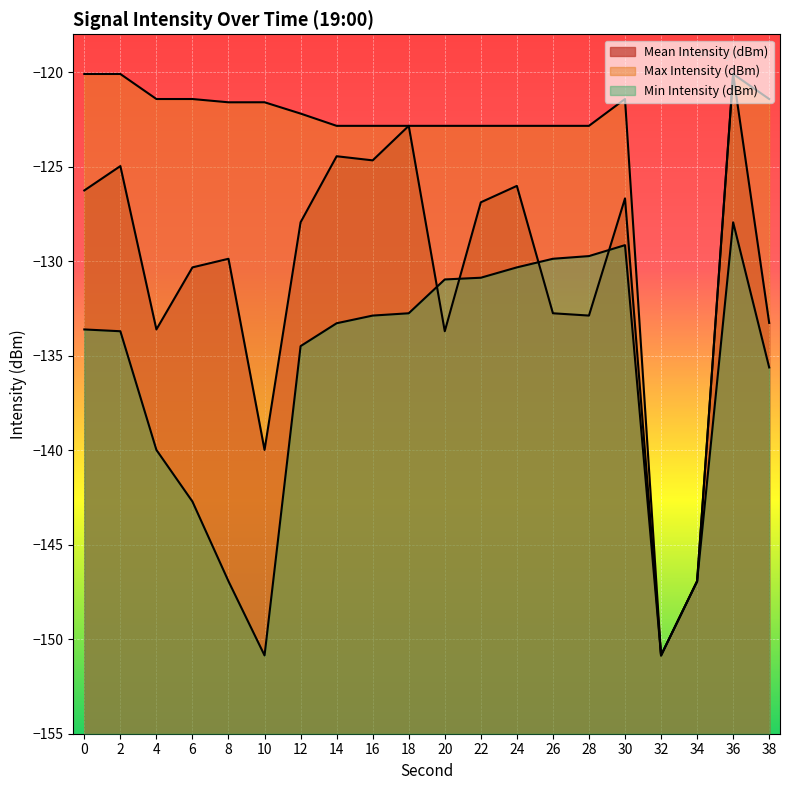

Which label corresponds to the largest value in the chart?

36